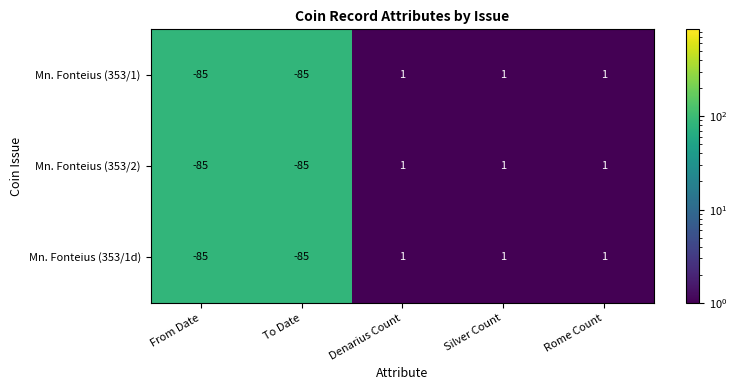

Is the value of Mn. Fonteius (353/2) at From Date greater than the value of Mn. Fonteius (353/1d) at Rome Count?

No